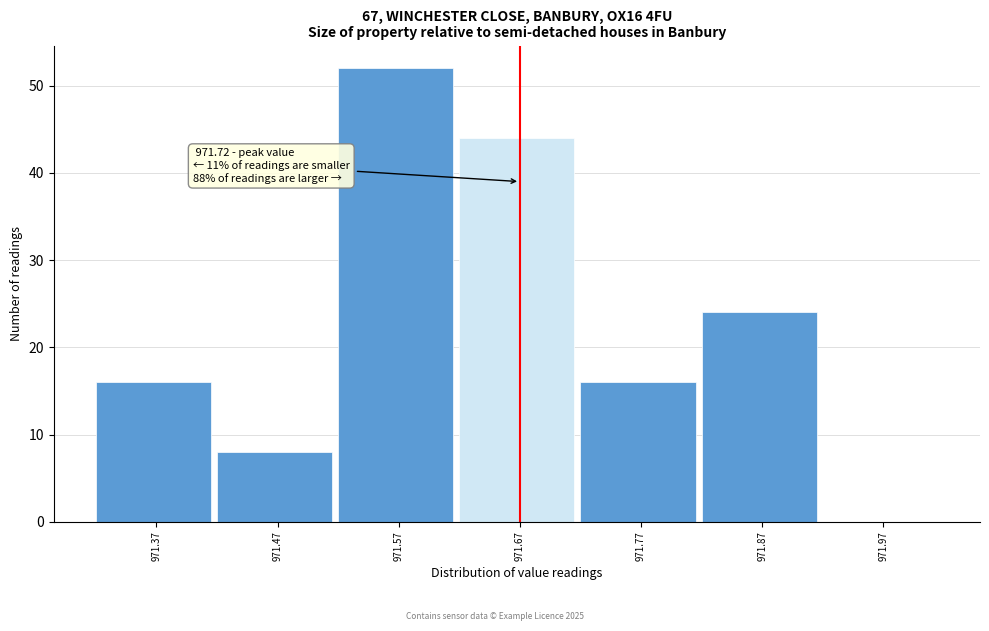

Reading left to right, extract all data points from this chart.

971.37=16	971.47=8	971.57=52	971.67=44	971.77=16	971.87=24	971.97=0